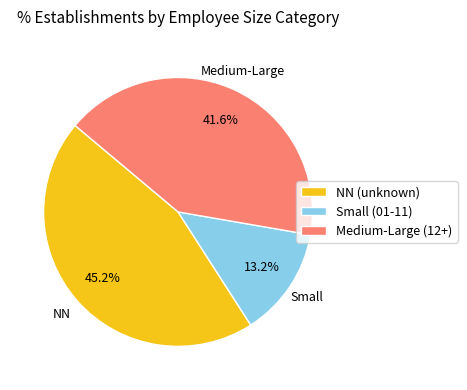

Combined, what portion of the pie is Small (01-11) and Medium-Large (12+)?

54.8%